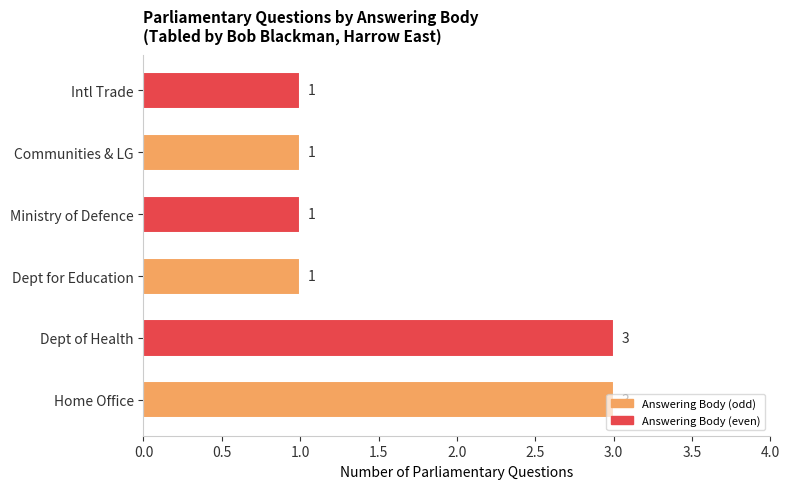

What is the maximum value shown in the chart?

3